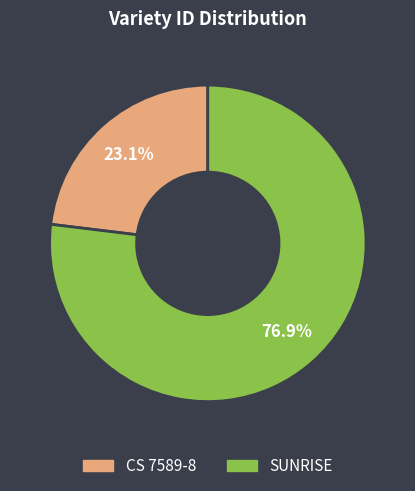

Combined, what portion of the pie is CS 7589-8 and SUNRISE?

100.0%